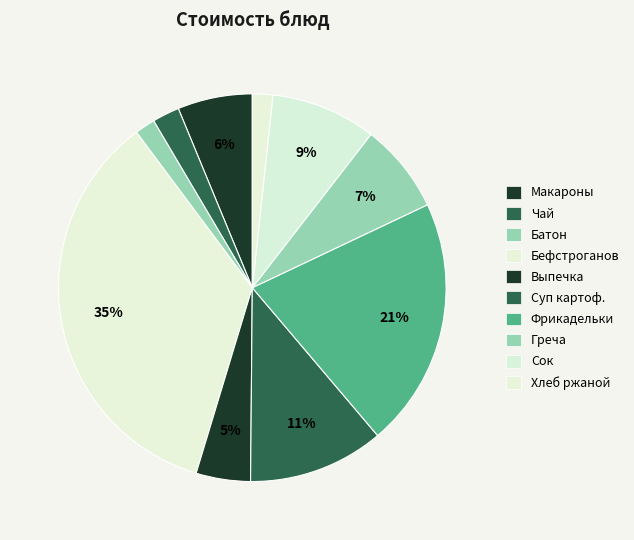

What portion of the pie excludes Выпечка?

95.5%